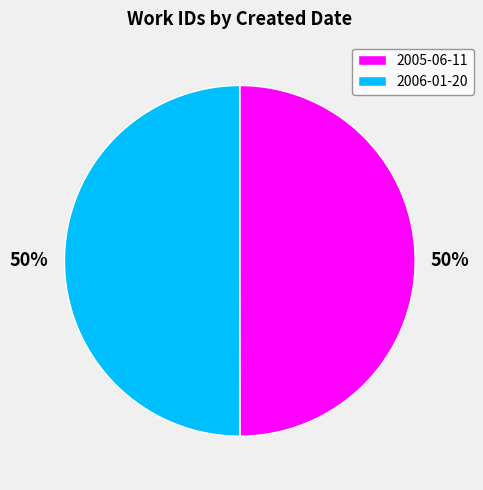

What percentage is the 2006-01-20 slice, to the nearest percent?

50%